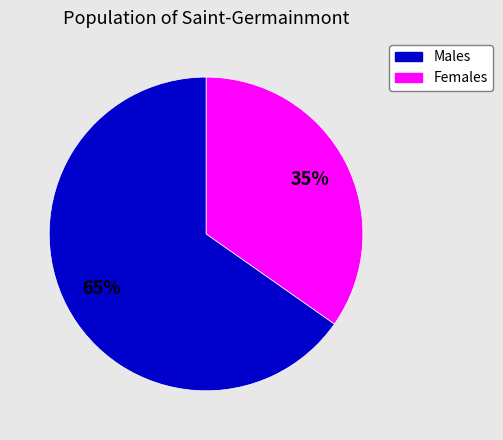

How many slices are in this pie chart?

2